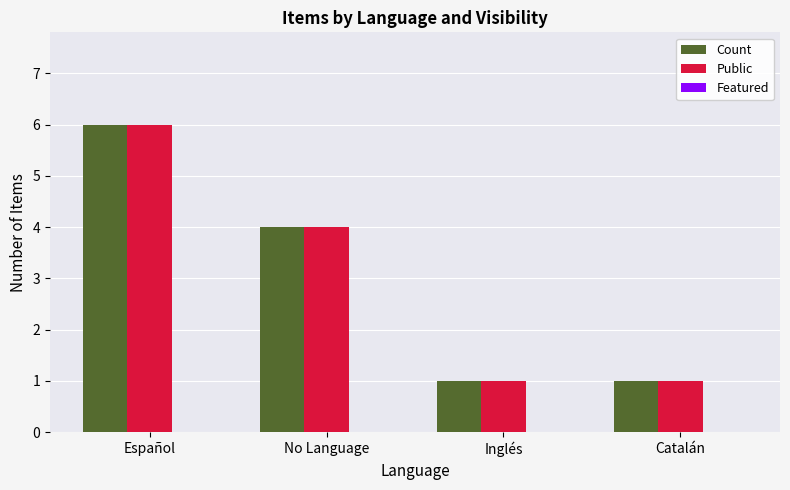

What is the sum of the Count values at Español and Inglés?

7